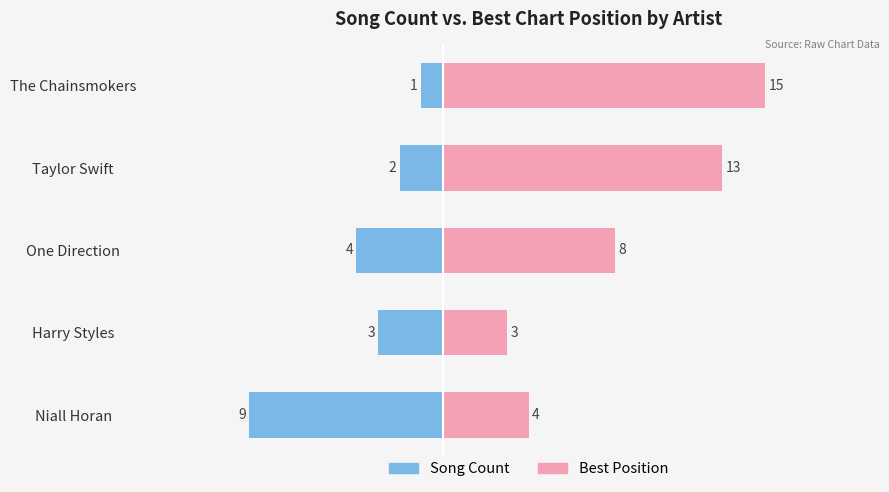

Count the Song Count values in the range -4 to -2.

3